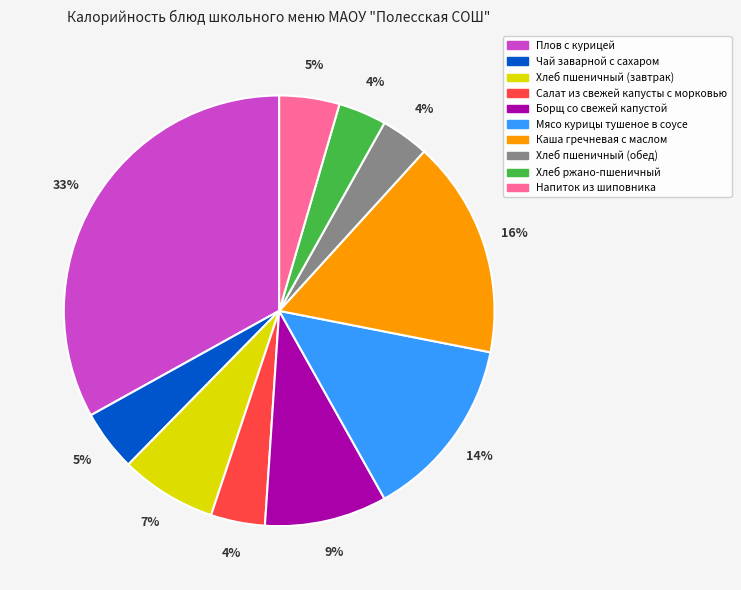

Is there a majority slice in this chart?

No